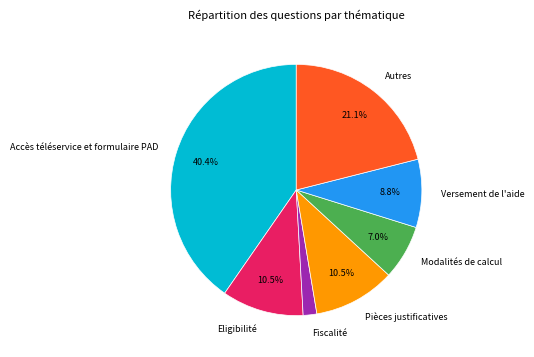

To the nearest percent, what percentage of the pie is Versement de l'aide?

9%